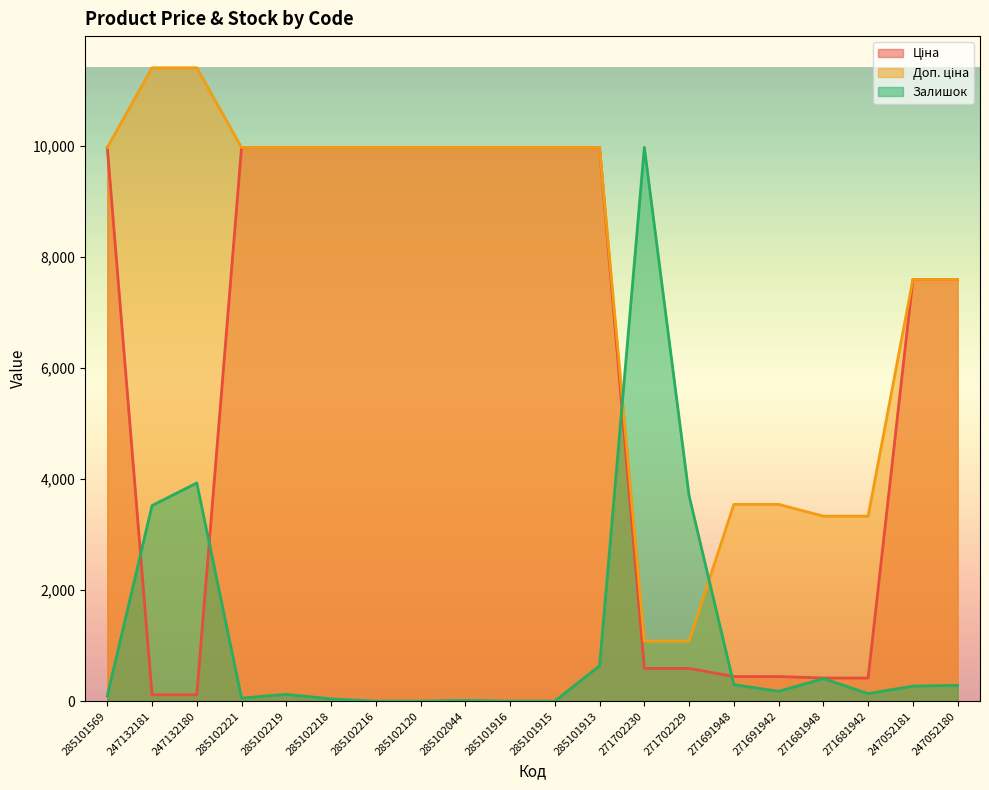

Reading left to right, extract all data points from this chart.

Ціна: 9975.0	114.1	114.1	9975.0	9975.0	9975.0	9975.0	9975.0	9975.0	9975.0	9975.0	9975.0	589.9	589.9	443.1	443.1	416.6	416.6	7596.5	7596.5
Доп. ціна: 9975.0	11410.0	11410.0	9975.0	9975.0	9975.0	9975.0	9975.0	9975.0	9975.0	9975.0	9975.0	1081.7	1081.7	3545.0	3545.0	3332.5	3332.5	7596.5	7596.5
Залишок: 94.9	3523.8	3930.4	54.2	122.0	40.7	0.0	0.0	13.6	0.0	0.0	637.0	9975.0	3700.0	298.2	176.2	406.6	135.5	271.1	284.6